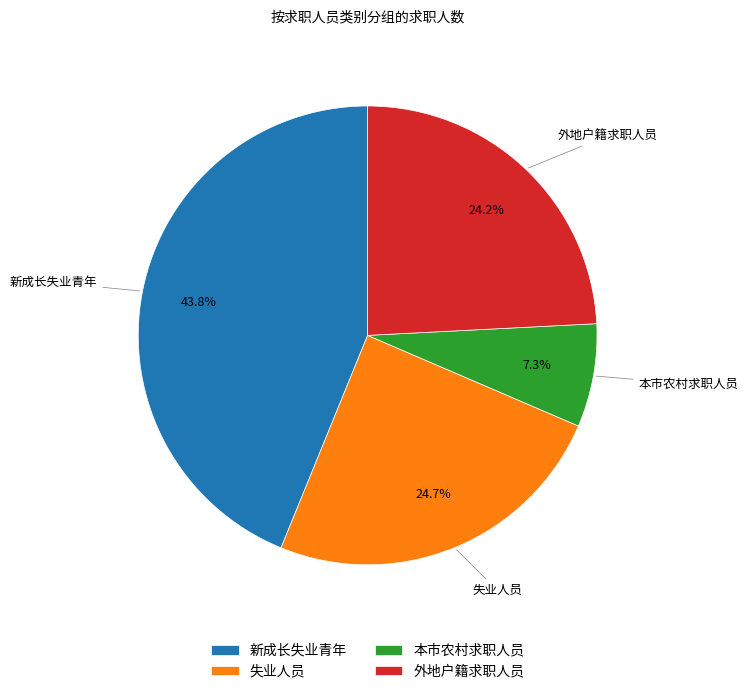

Is there any slice that represents more than half of the pie?

No